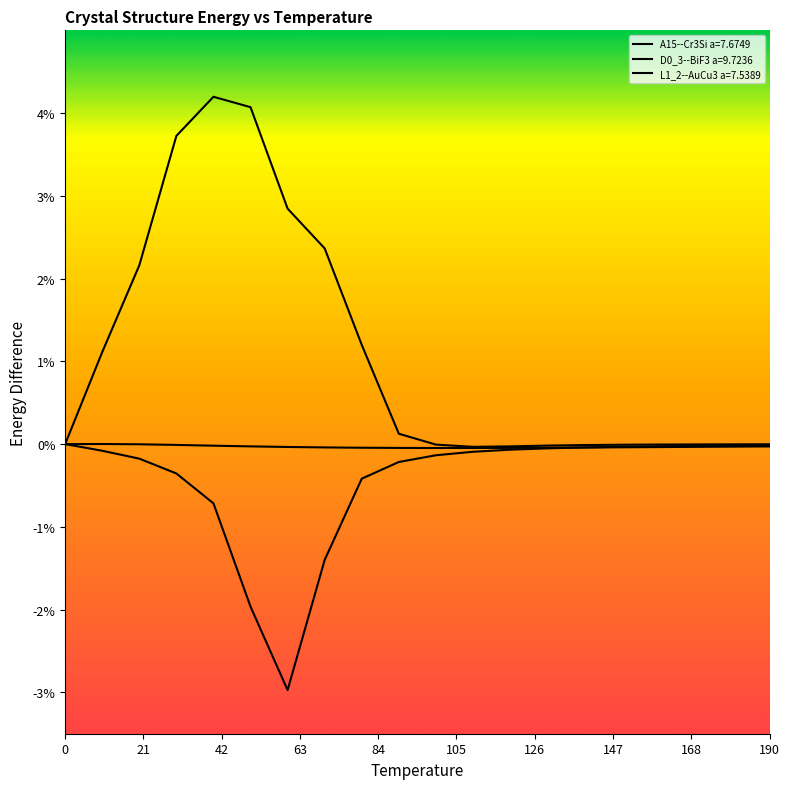

What is the sum of all L1_2--AuCu3 a=7.5389 values?

0.2